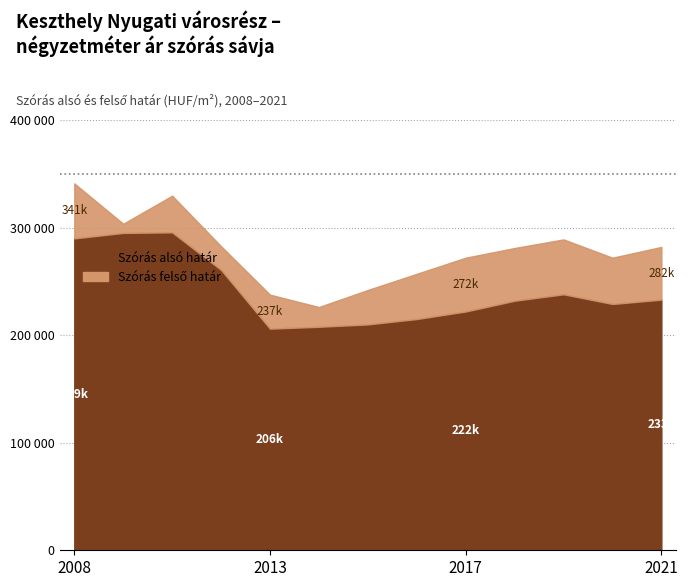

List the series in order of their overall mean, highest first.

Szórás felső határ, Szórás alsó határ